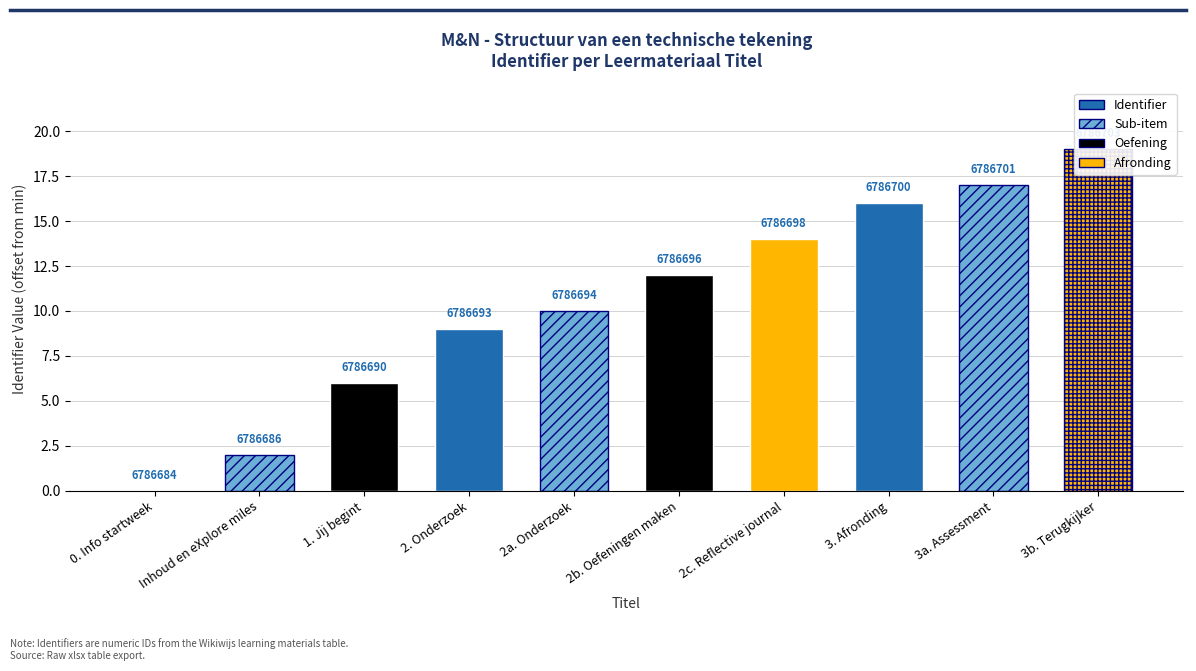

Read the value at 3b. Terugkijker, to the nearest 10.

20